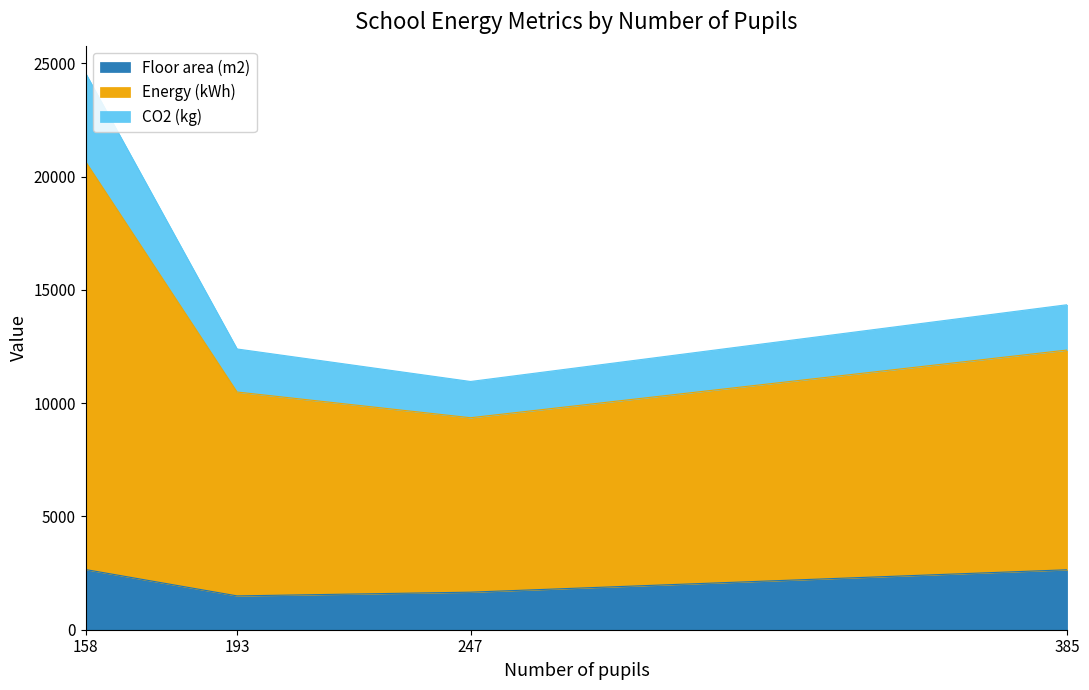

What is the total value across all series at 158?

24555